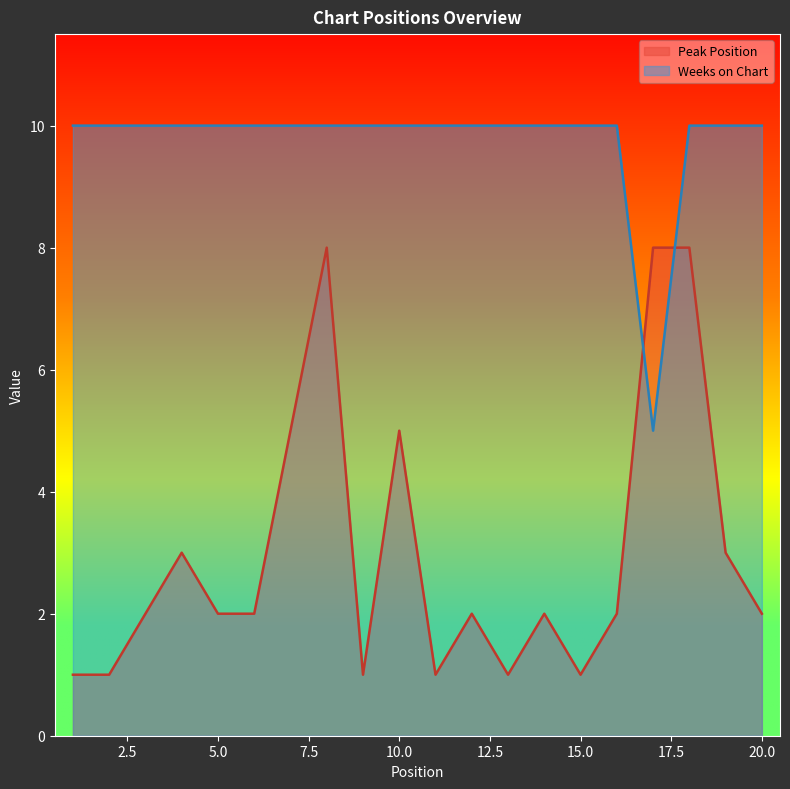

What is the maximum value for Weeks on Chart?

10